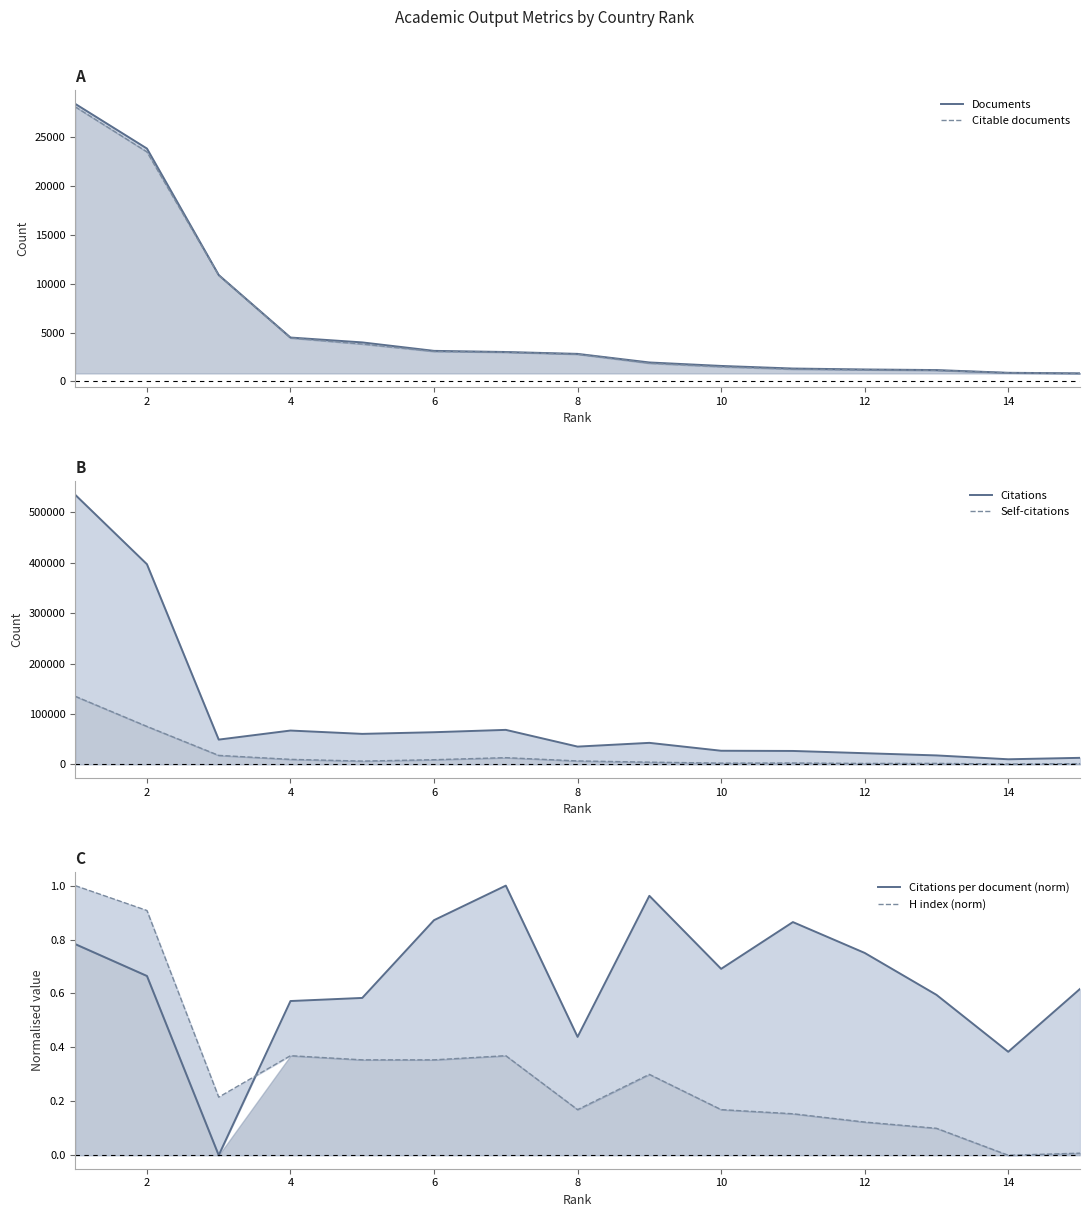

What are all the series names shown in the legend?

Documents, Citable documents, Citations, Self-citations, Citations per document (norm), H index (norm)